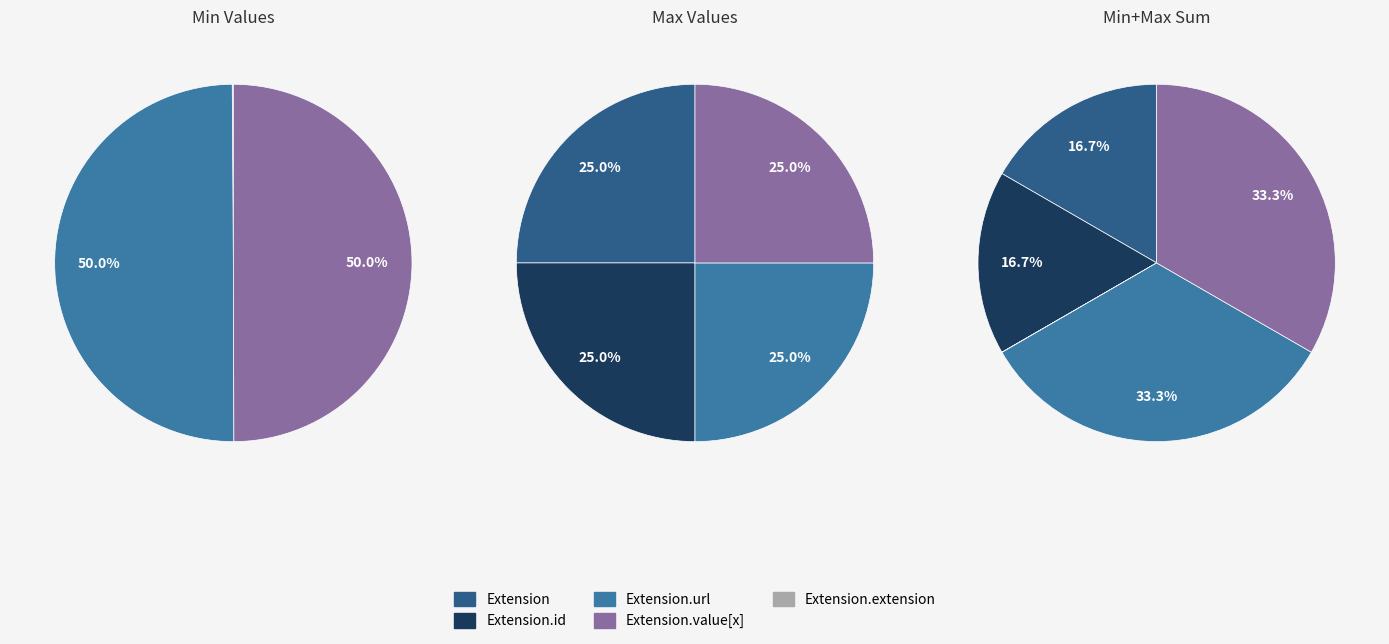

To the nearest percent, what is the average slice percentage?

25%